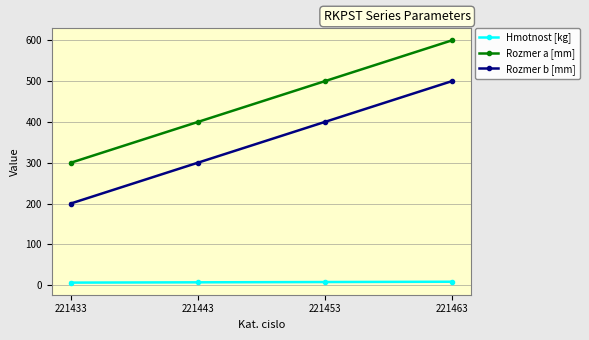

What is the difference between the maximum and second lowest values in the Hmotnost [kg] series?

1.4